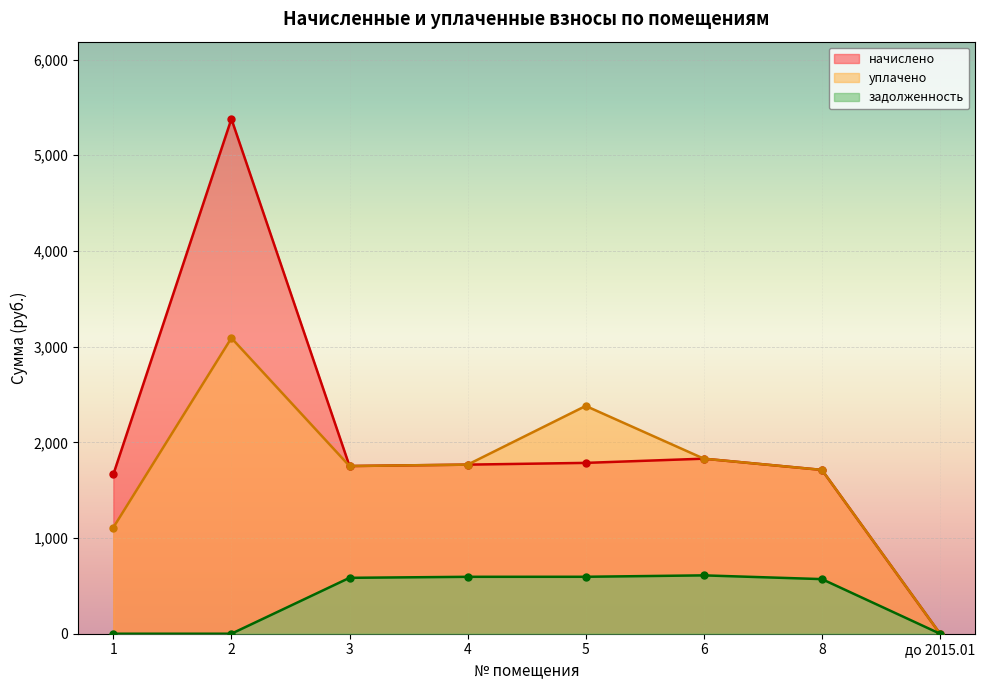

Reading left to right, extract all data points from this chart.

начислено: 1664.4	5380.1	1752.4	1767.0	1785.3	1829.3	1712.0	0.0
уплачено: 1109.6	3090.4	1752.4	1767.0	2380.4	1829.3	1712.0	0.0
задолженность: 0.0	0.0	584.1	594.8	595.1	609.8	570.7	0.0